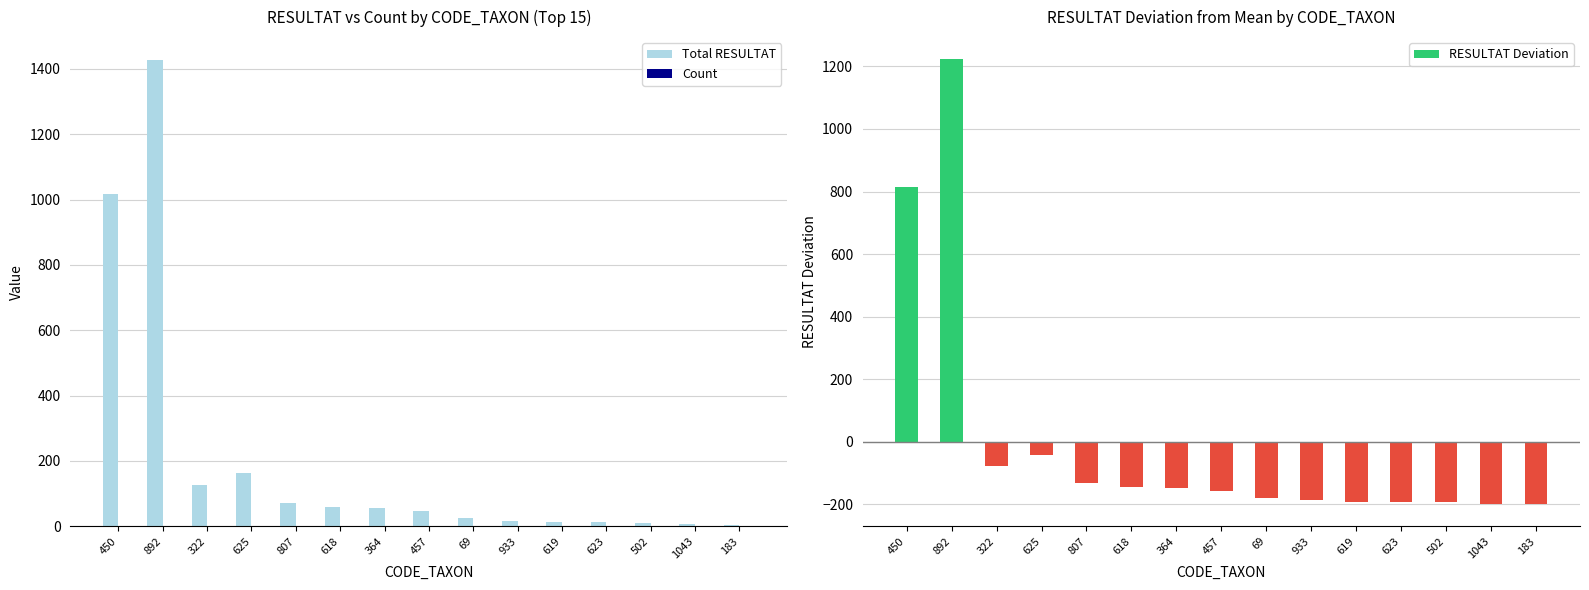

Reading left to right, transcribe all the data shown in this chart.

Total RESULTAT: 1017	1426	127	162	72	59	55	47	24	17	12	12	11	6	5
Count: 1	1	1	1	1	1	1	1	1	1	1	1	1	1	1